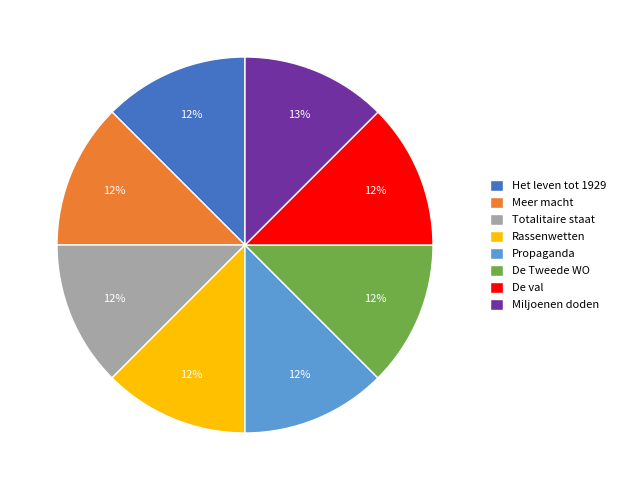

To the nearest percent, what is the combined percentage of Het leven tot 1929 and De val?

25%